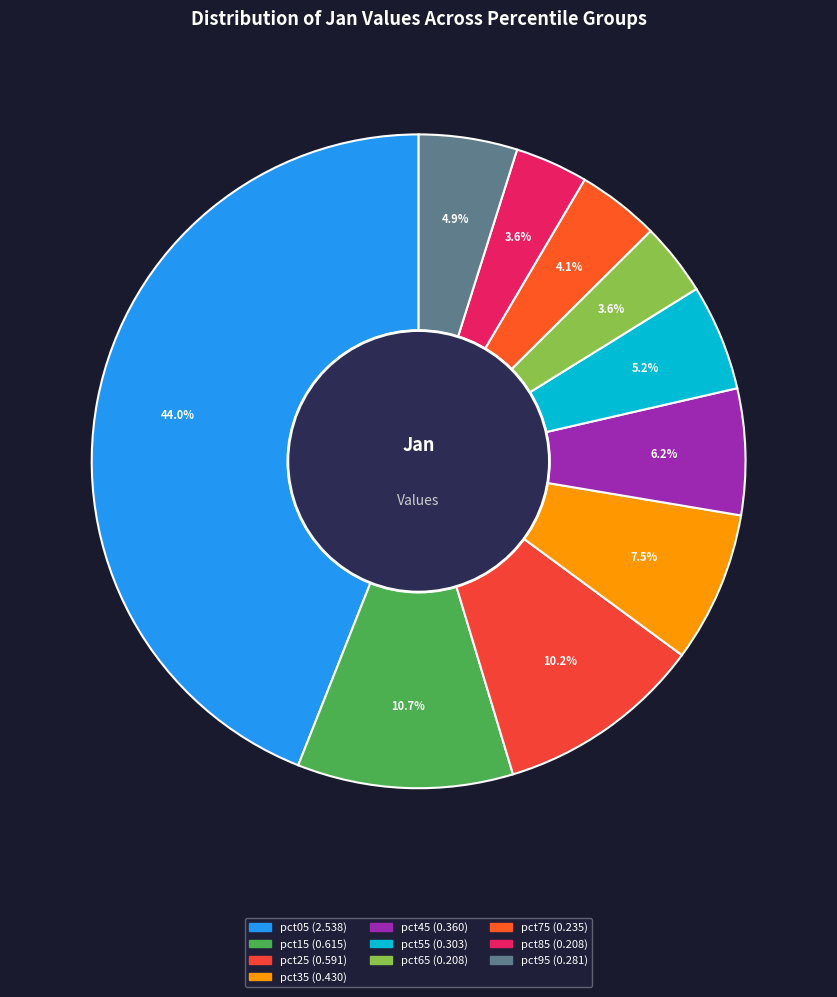

What portion of the pie excludes pct15?

89.3%